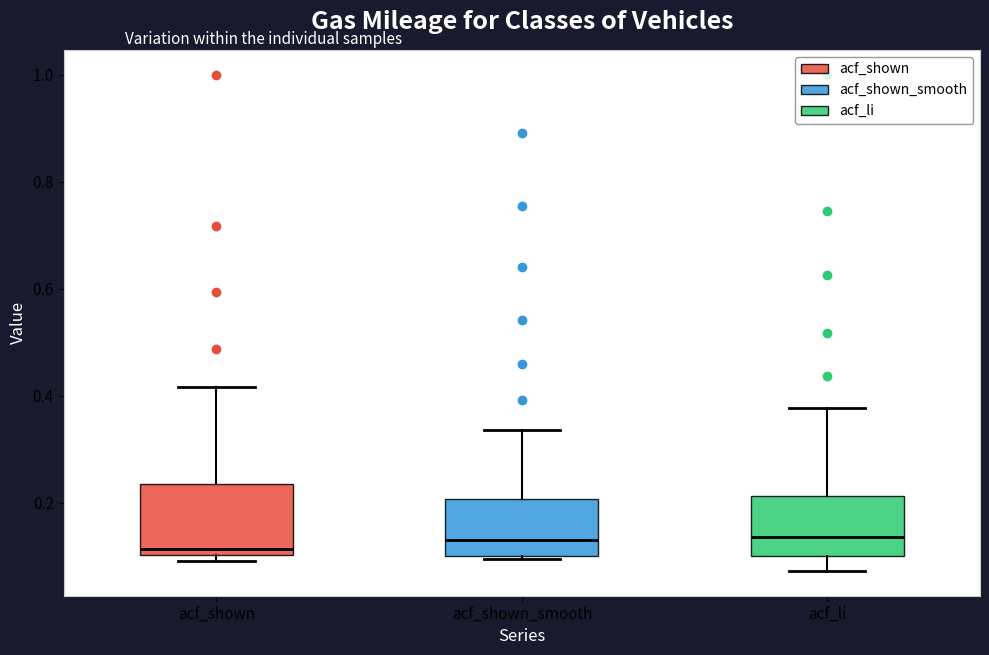

Reading left to right, read every box against the y-axis: the position of its median line, the range the box covers, and the ends of its whiskers. The values are not printed on the chart, so give them approximately, as read against the axis.

acf_shown: median 0.12, box 0.10 to 0.24, whiskers 0.10 (just below the box's lower edge) to 0.42
acf_shown_smooth: median 0.14, box 0.10 to 0.20, whiskers 0.10 to 0.34
acf_li: median 0.14, box 0.10 to 0.22, whiskers 0.08 to 0.38